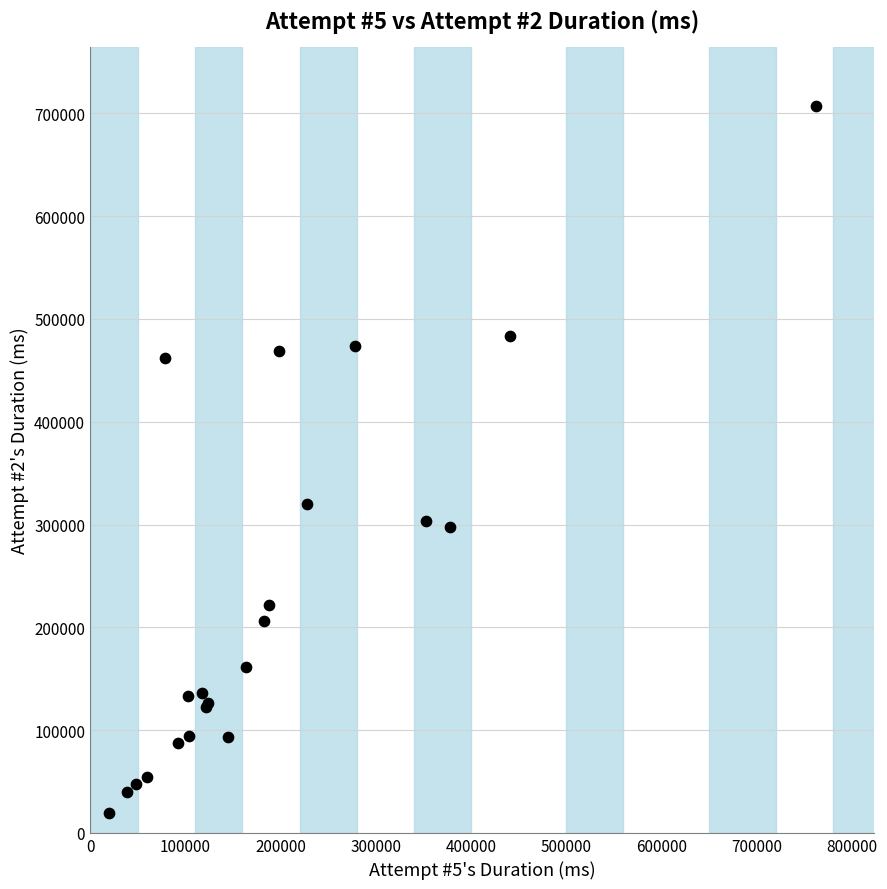

What Y value in the scatter plot is closest to 363528?

320136